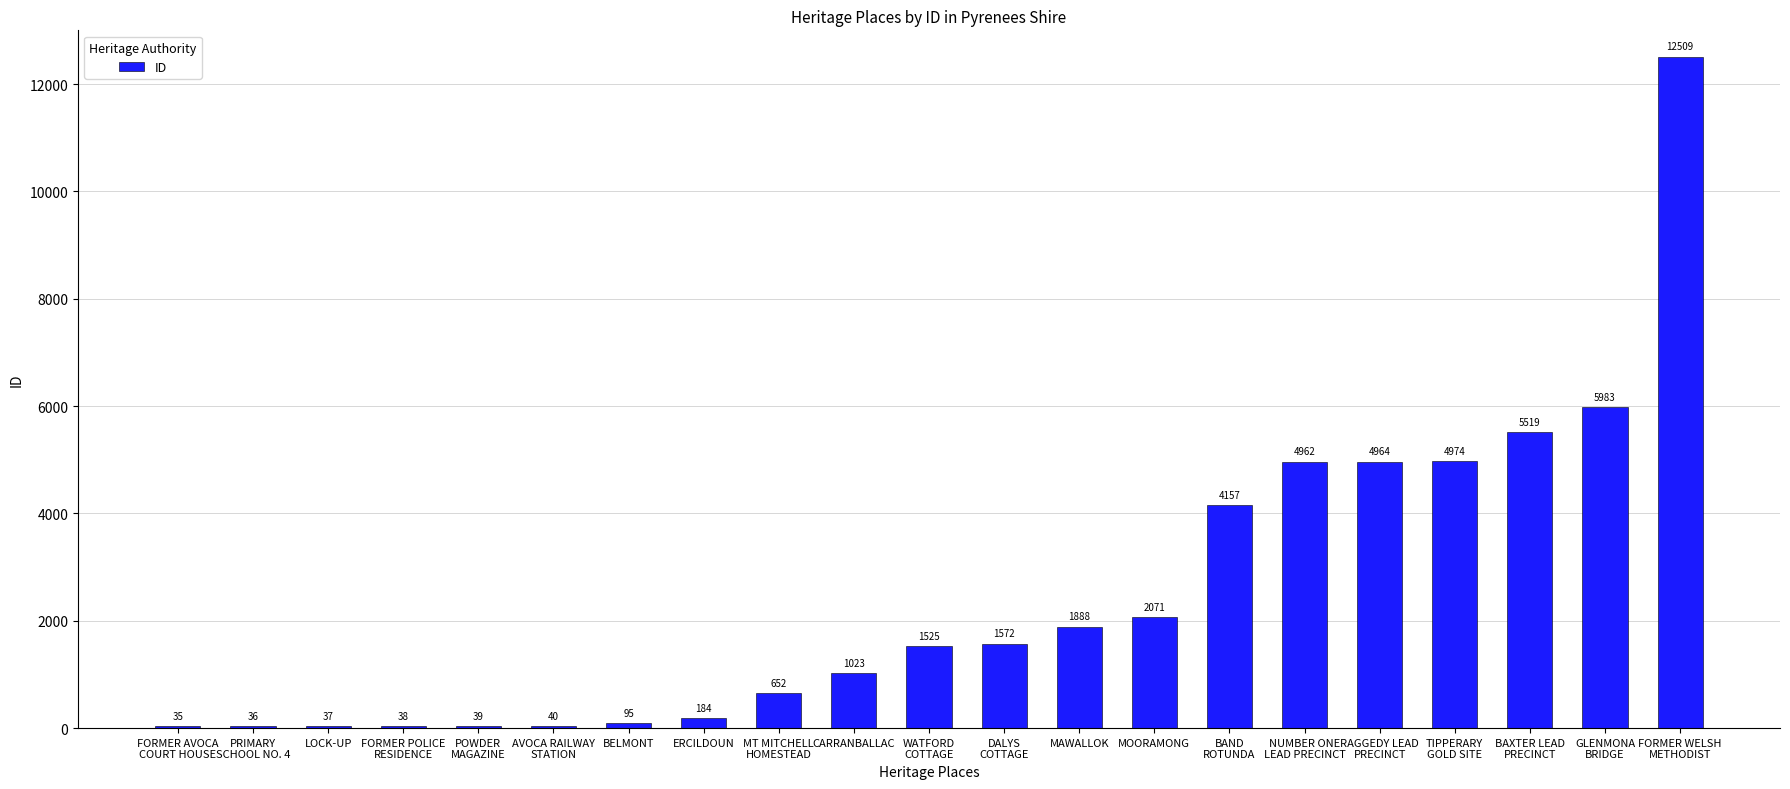

What is the sum of all values?

52303